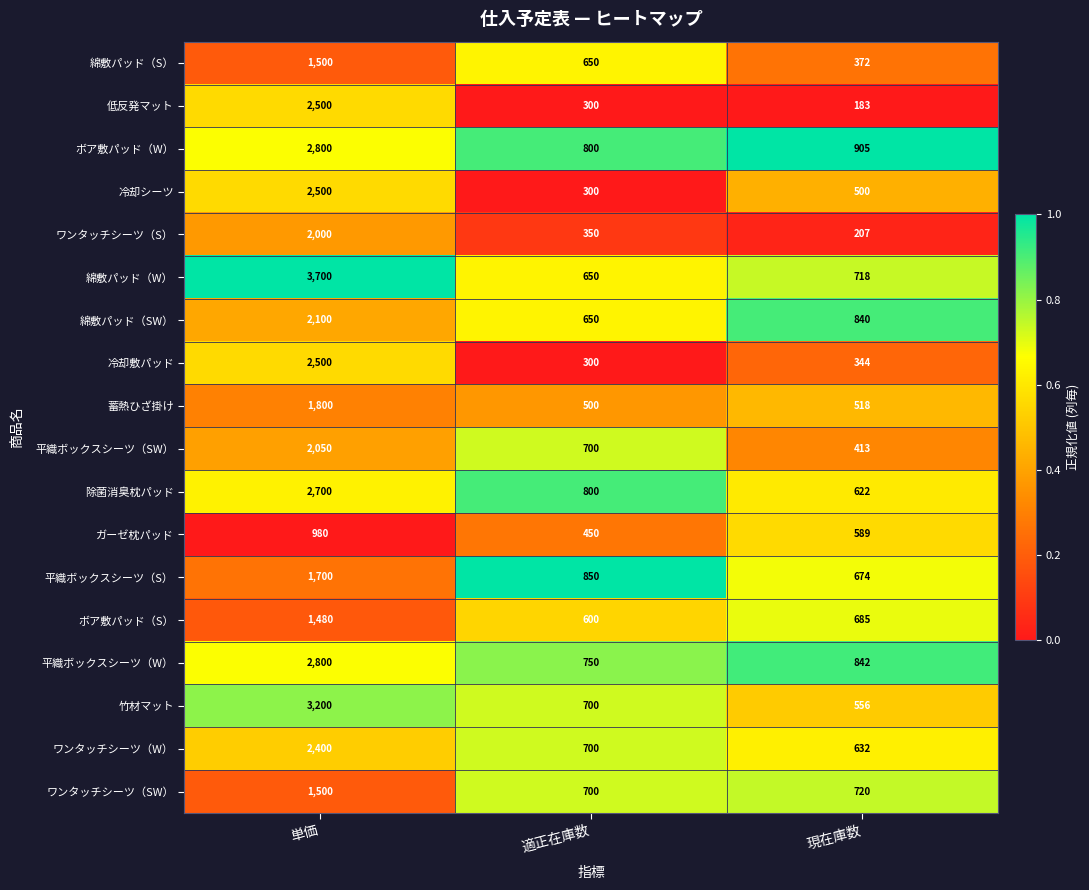

Which series changed the most between 単価 and 適正在庫数?

綿敷パッド（W）